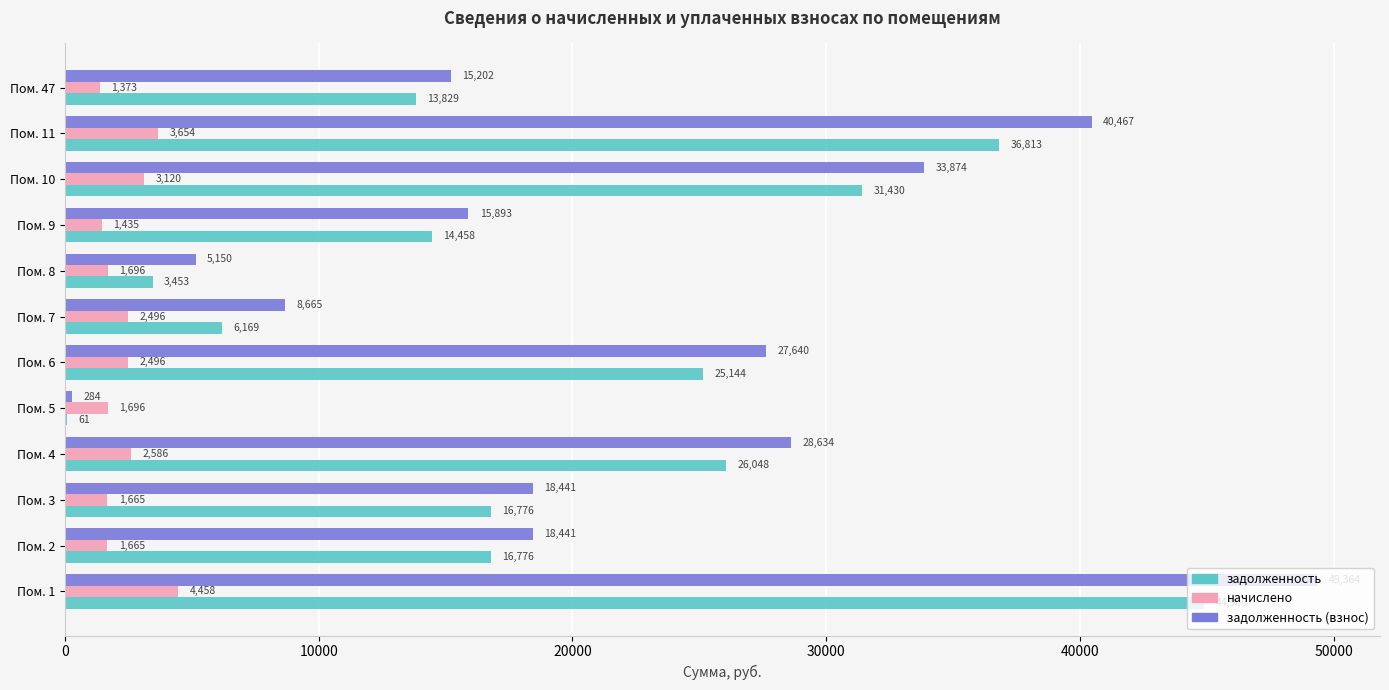

Count the number of data series in this chart.

3